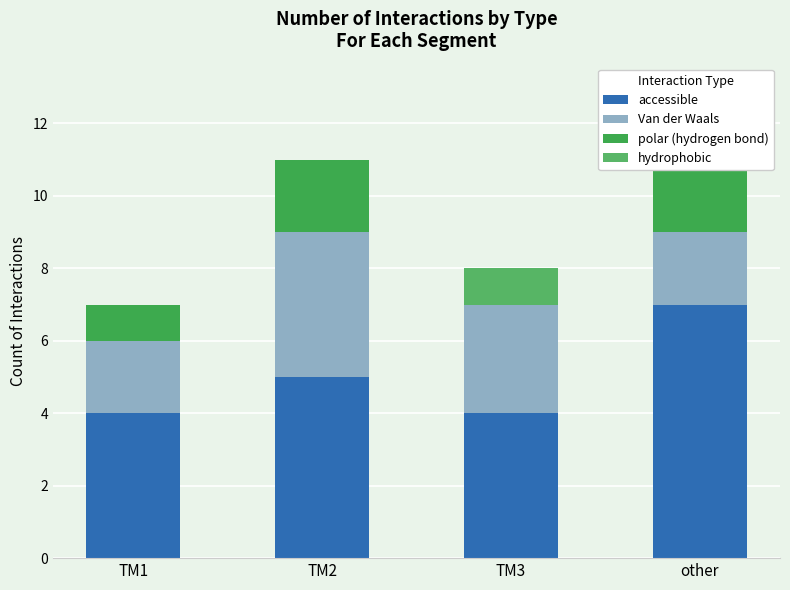

Does the chart contain any negative values?

No